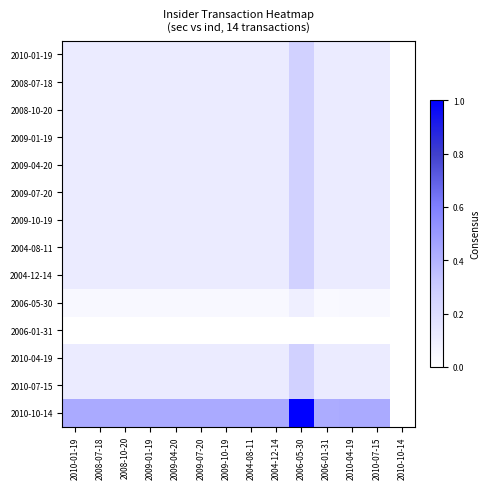

How many data points does each series have?

14